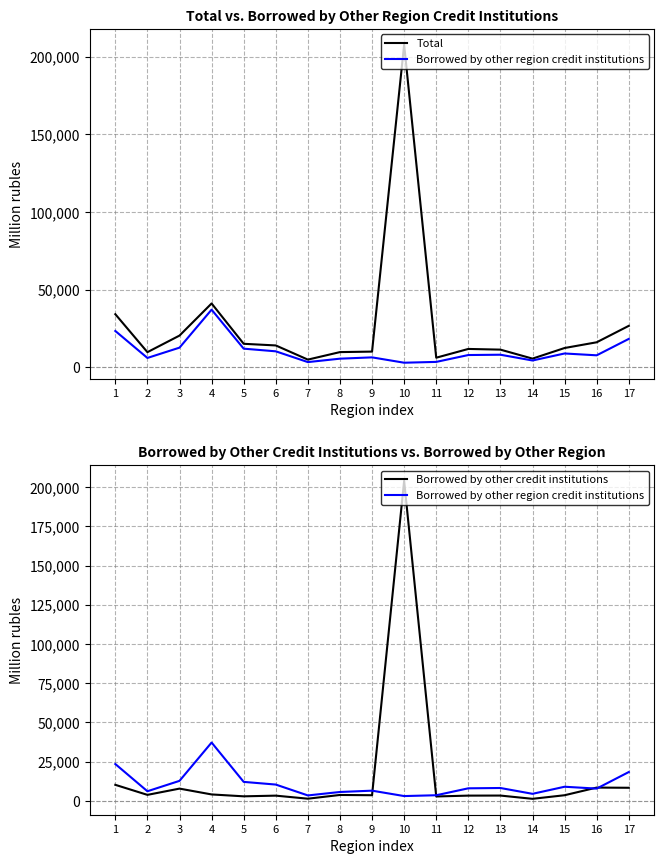

Is the value of Borrowed by other credit institutions at 2 greater than the value of Borrowed by other region credit institutions at 11?

Yes